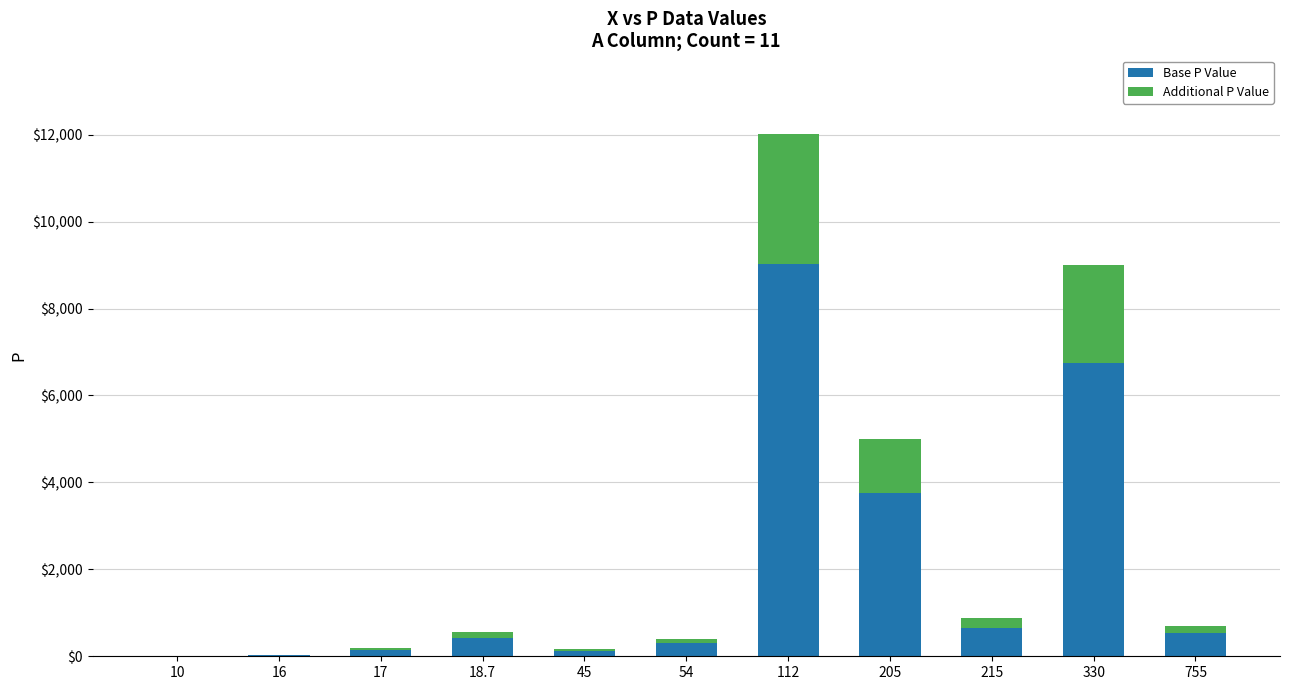

What is the highest value of the Base P Value series?

9015.8